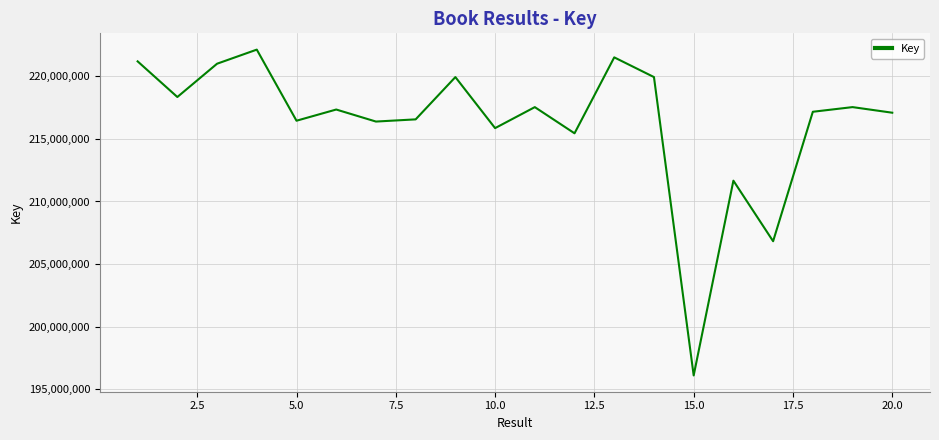

What is the minimum value shown in the chart?

196092150